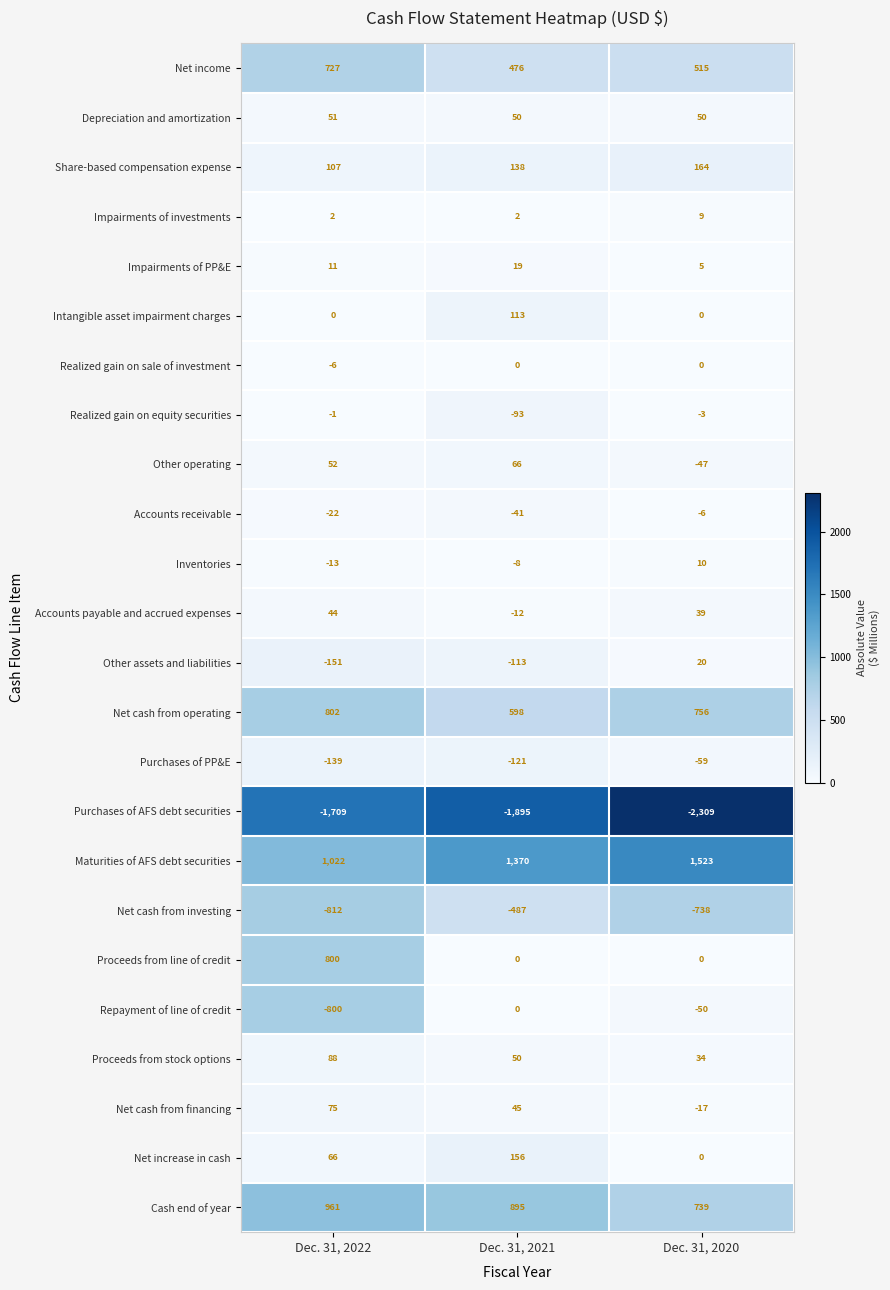

What is the total value across all series at Dec. 31, 2020?

635